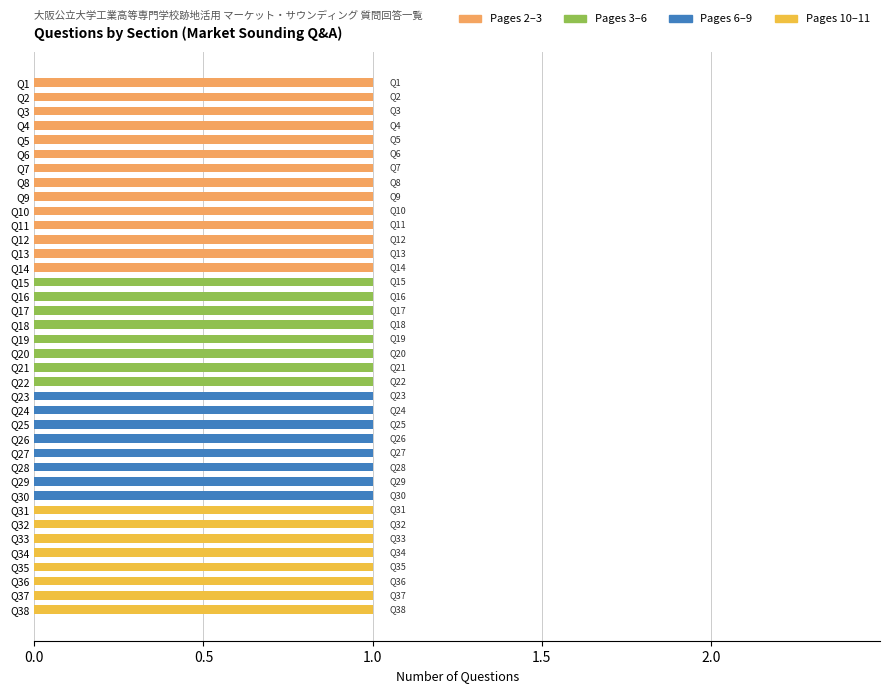

What is the smallest value displayed?

1